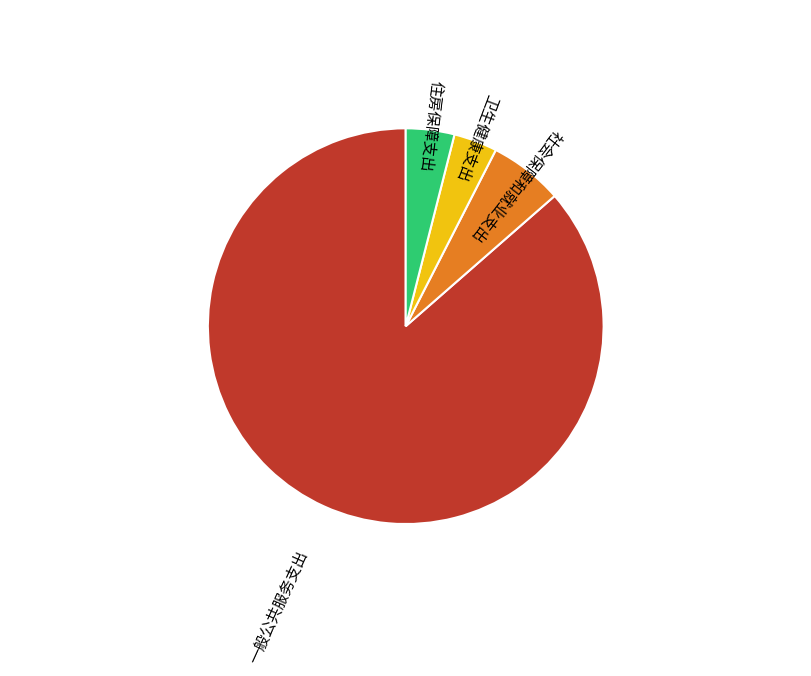

Do 卫生健康支出 and 一般公共服务支出 together represent more than half of the pie?

Yes